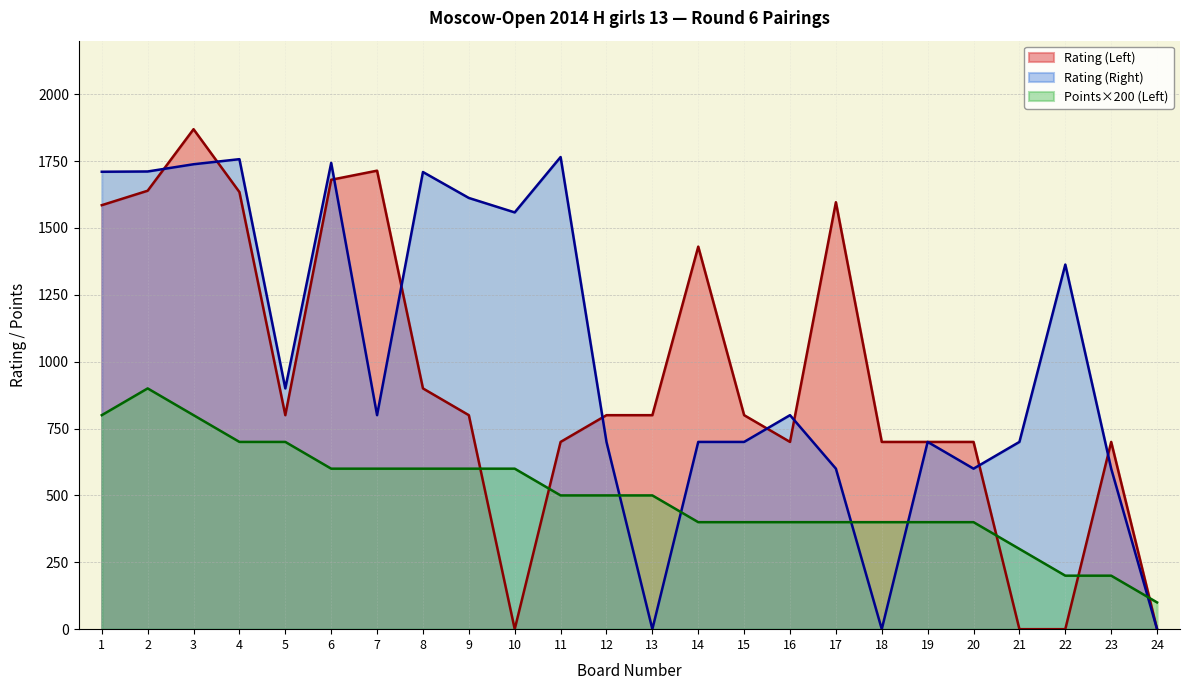

How many distinct data groups are displayed?

3